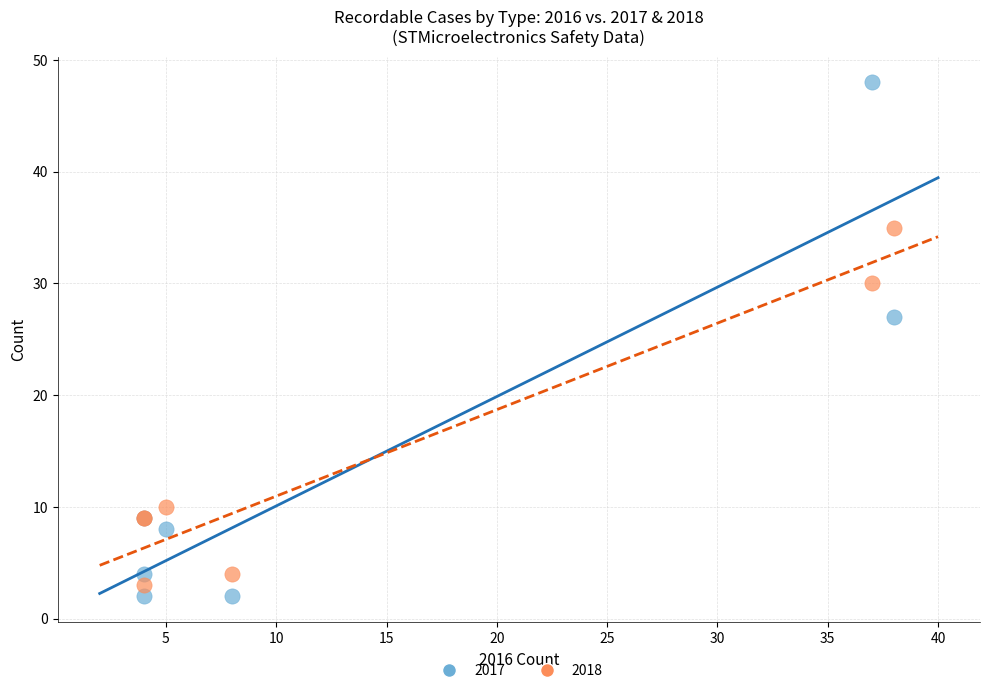

Which series contains the highest Y value?

2017